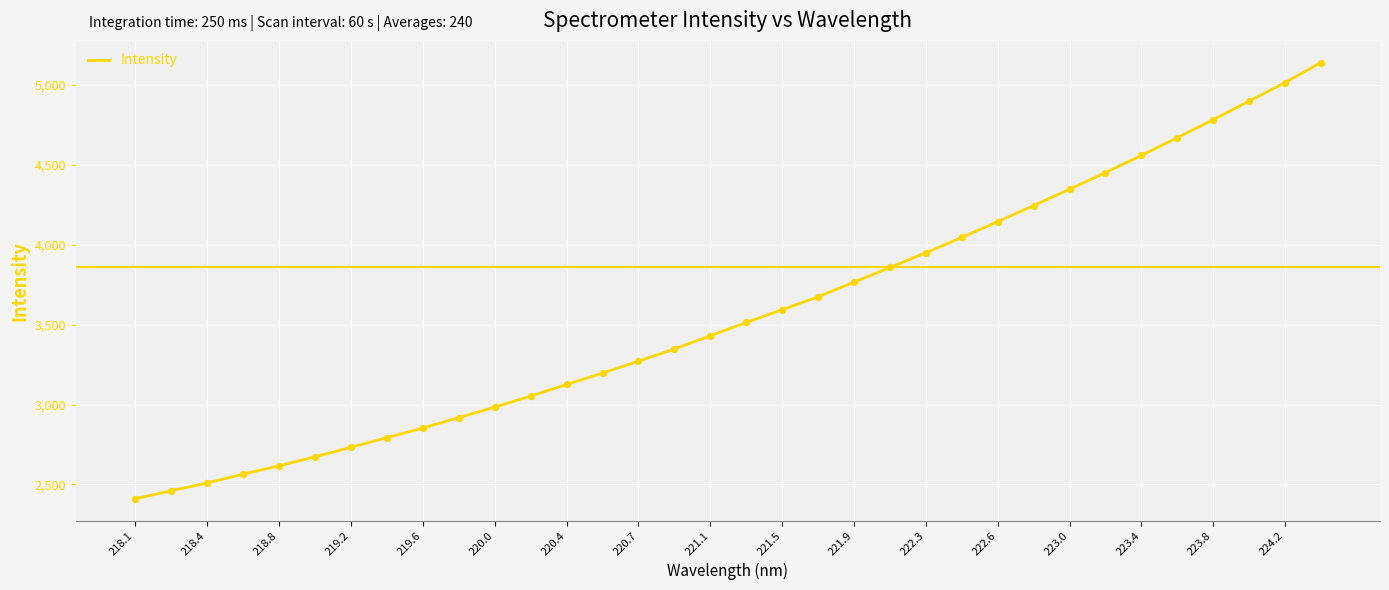

What is the difference between the maximum and minimum values?

2727.9